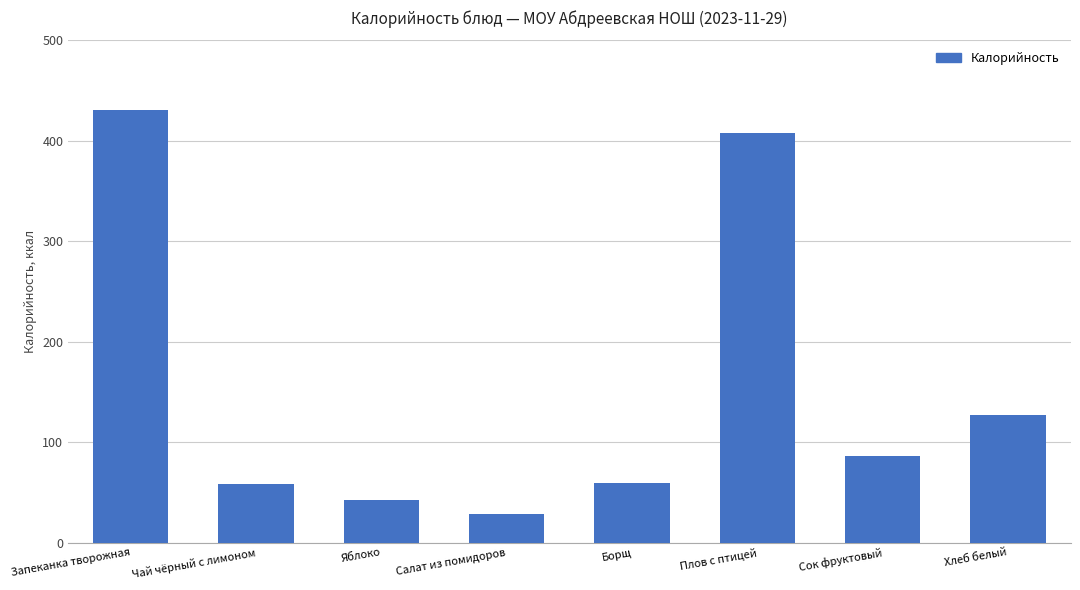

How many bars are there in total?

8